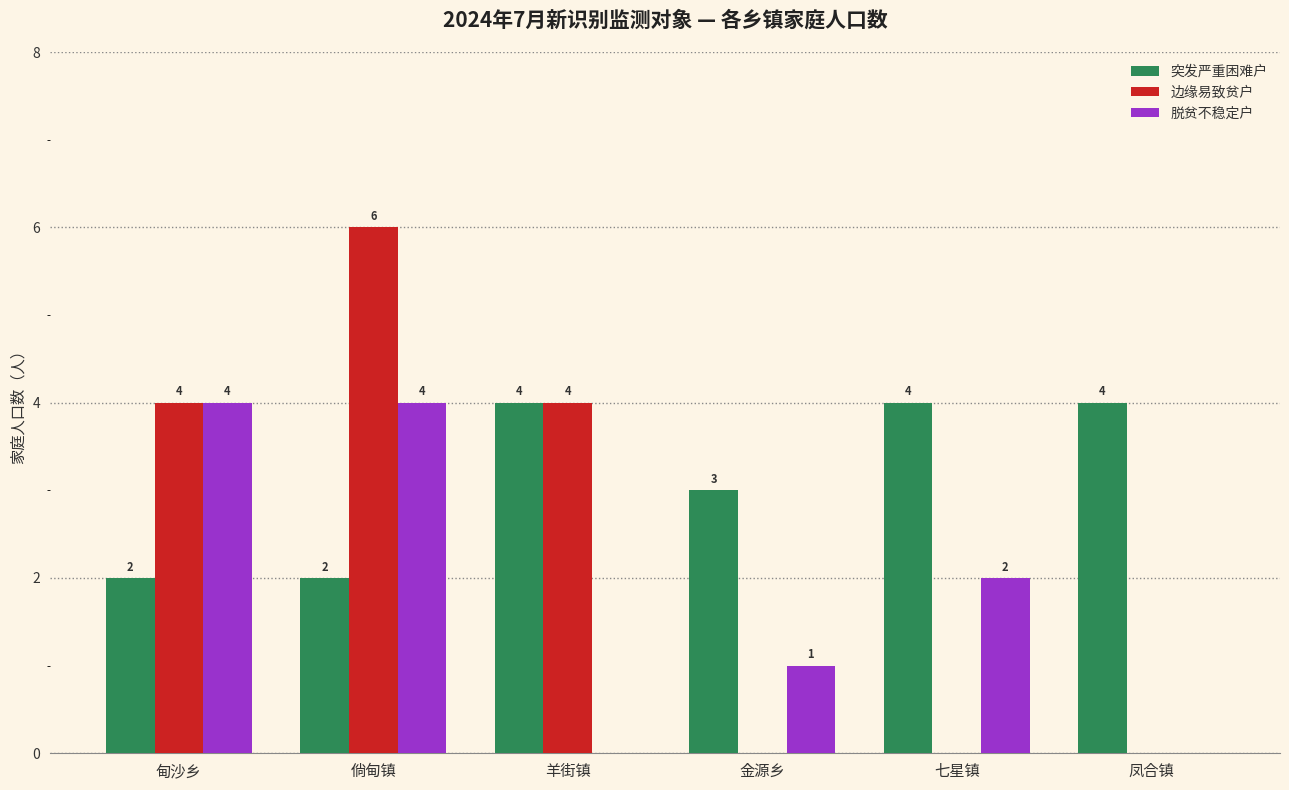

What is the sum of all 边缘易致贫户 values?

14